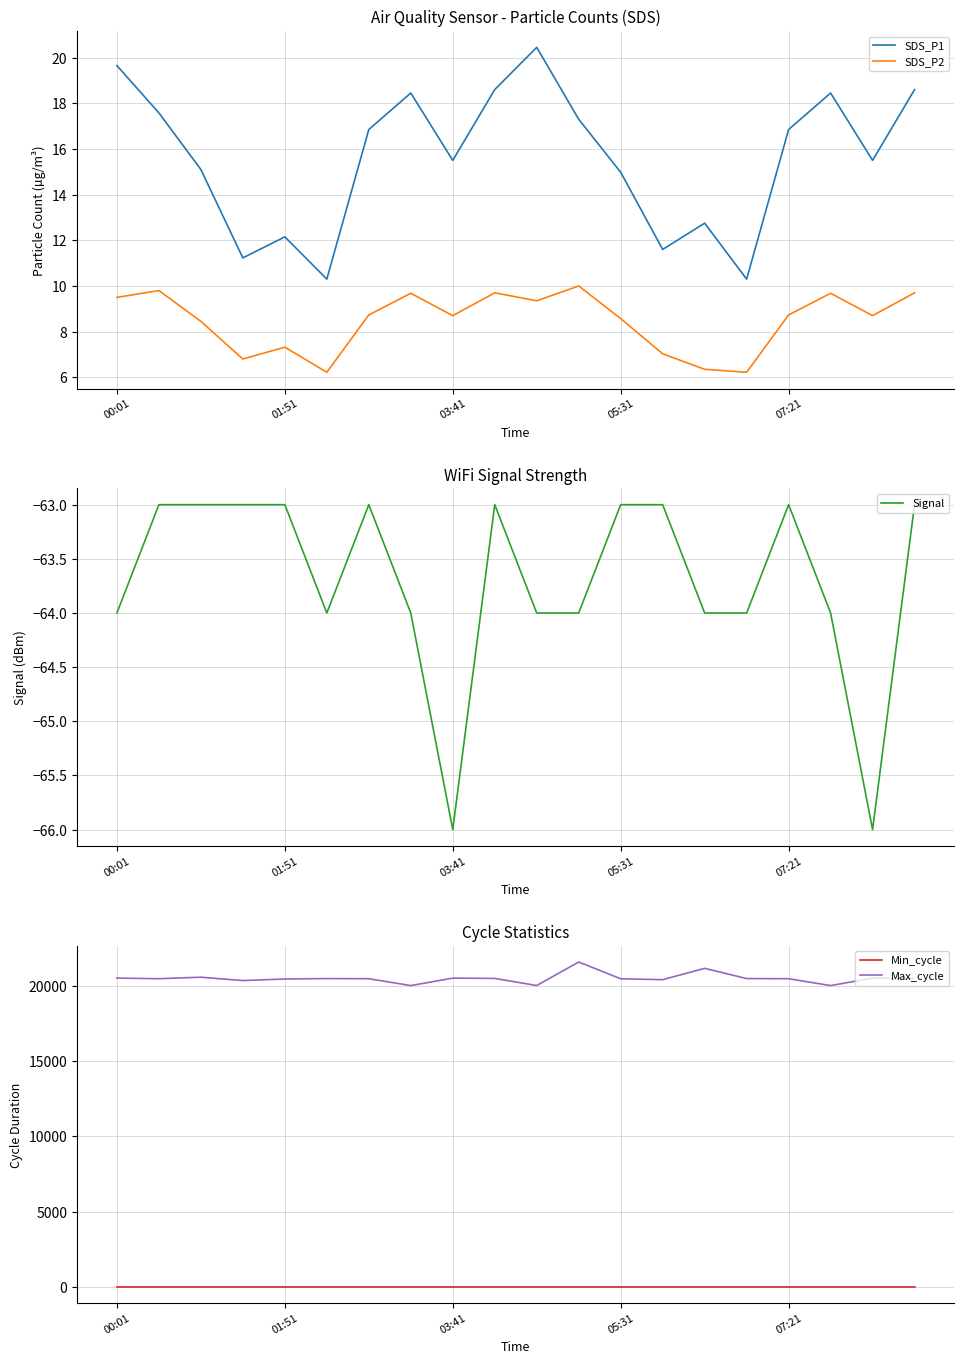

Which series has the largest total across all categories?

Max_cycle